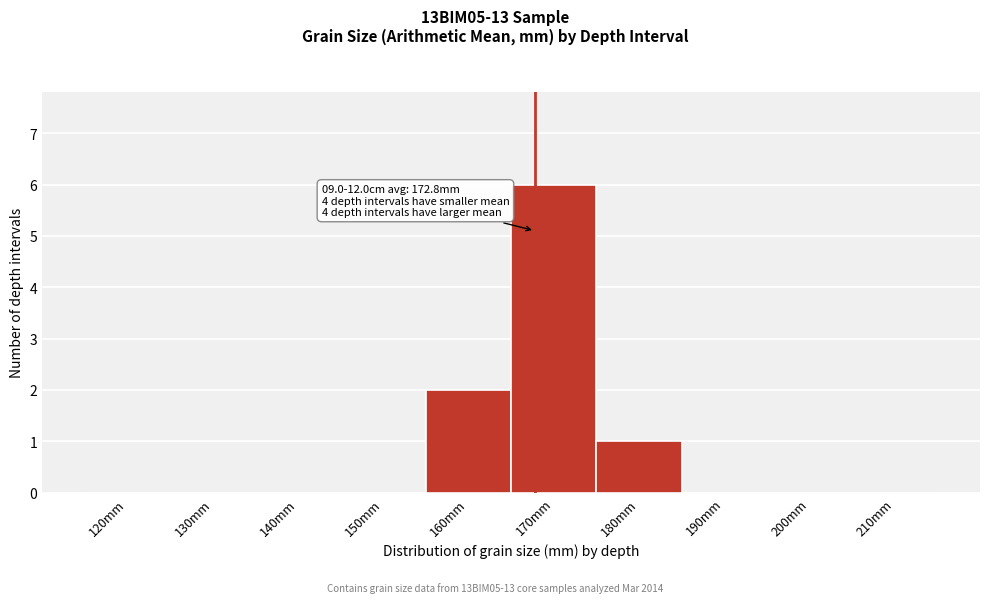

Reading right to left, list all the values displayed in this chart.

210mm=0	200mm=0	190mm=0	180mm=1	170mm=6	160mm=2	150mm=0	140mm=0	130mm=0	120mm=0